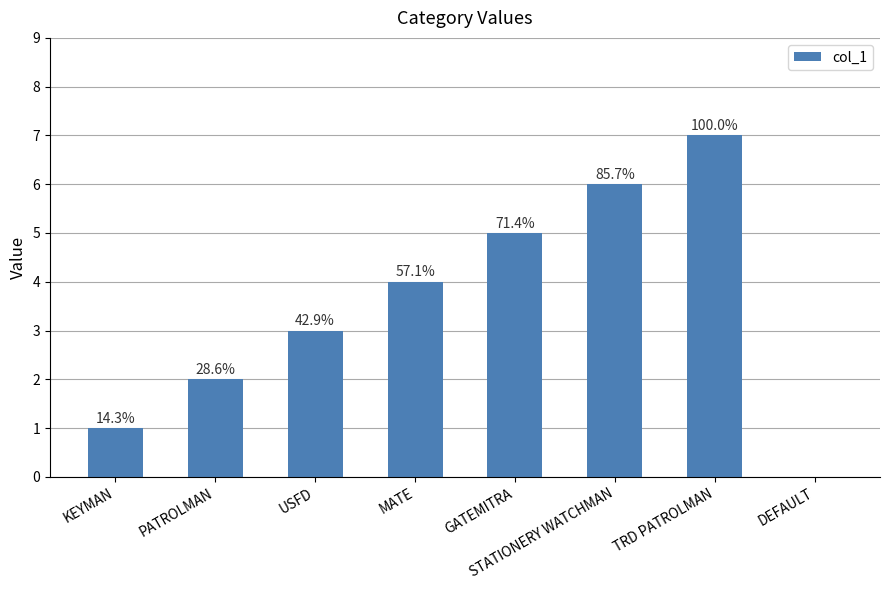

Is it true that the value at TRD PATROLMAN is 7?

True